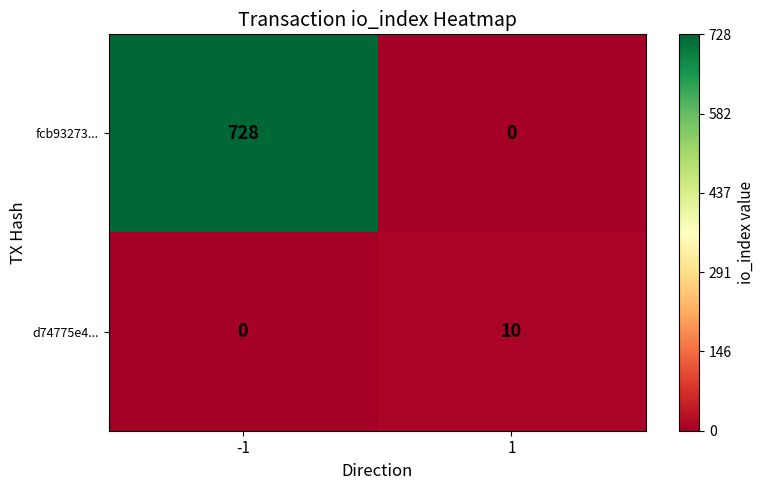

True or false: d74775e4... has a value of 10 at 1.

True